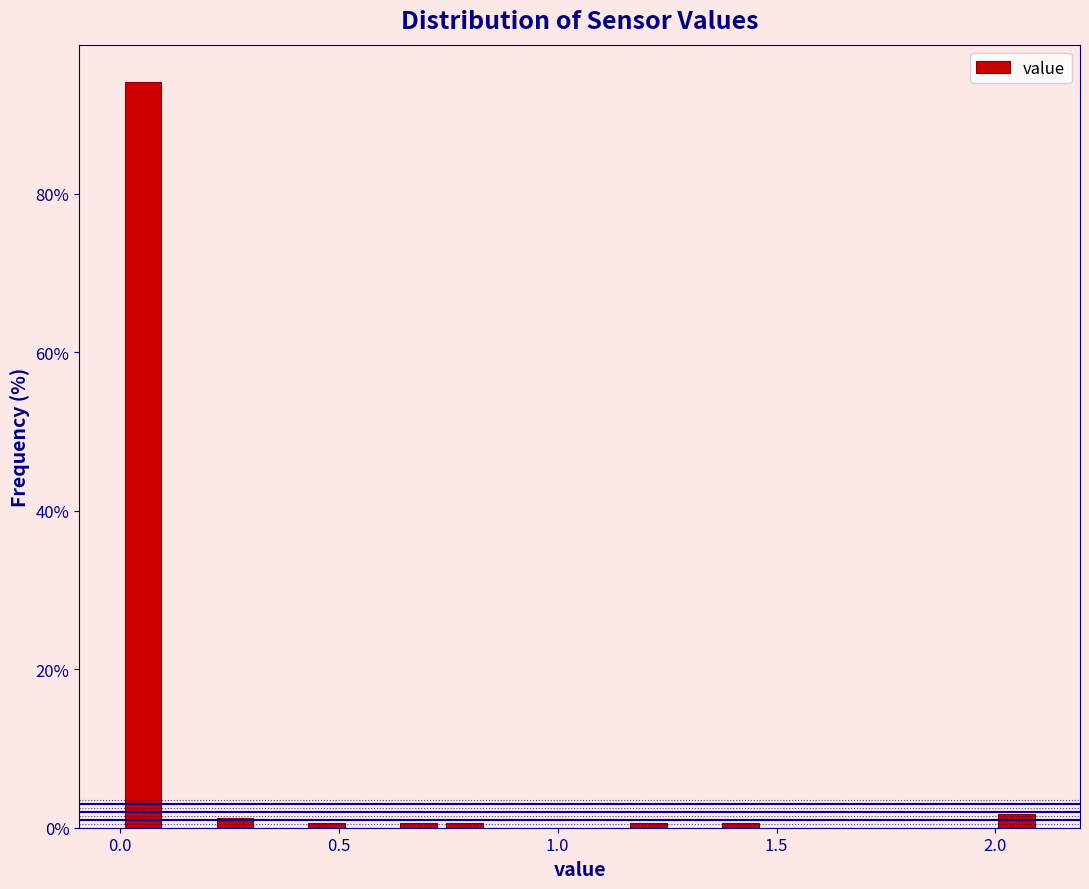

Read against the x-axis, roughly where is the centre of the tallest bar?

0.05